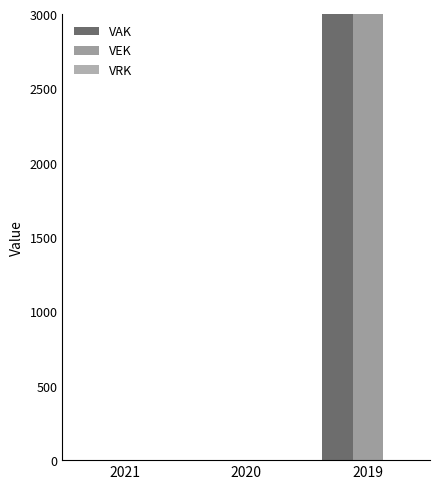

Reading right to left, list all the values displayed in this chart.

VAK: 2019=5000	2020=0	2021=0
VEK: 2019=5000	2020=0	2021=0
VRK: 2019=0	2020=0	2021=0